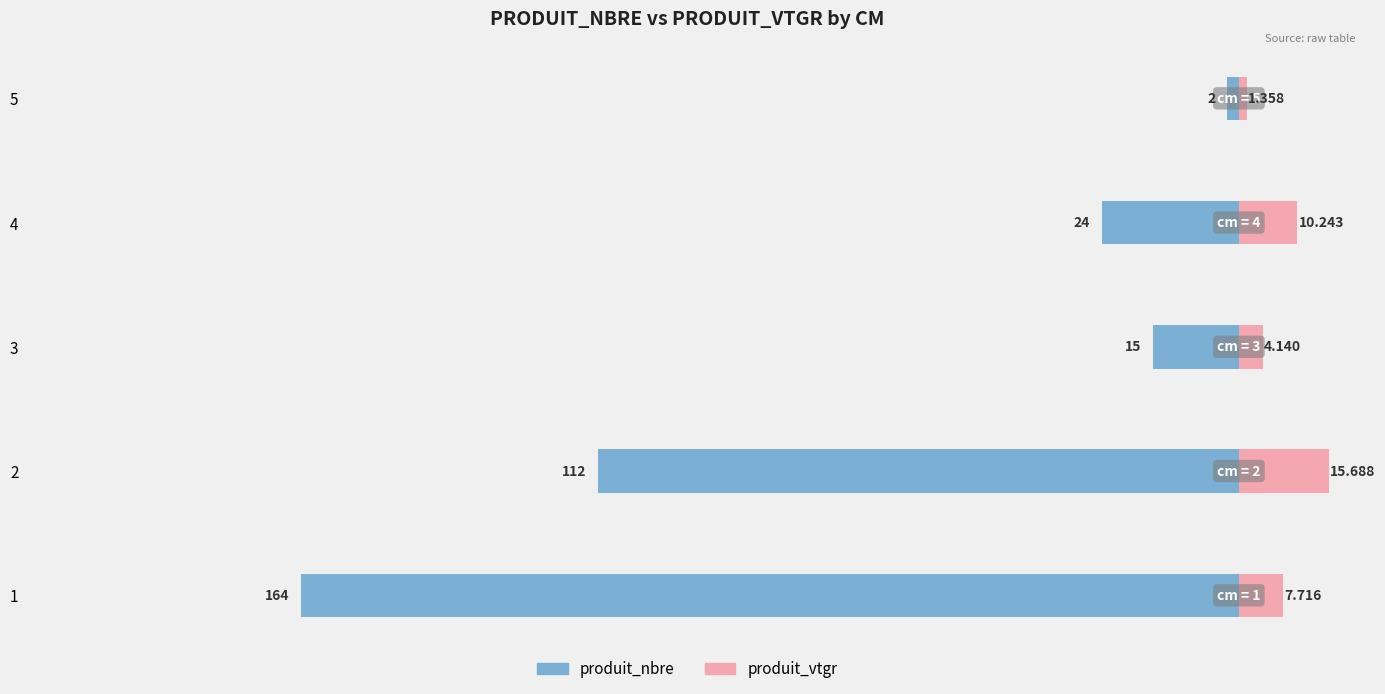

Which series has the largest range (max minus min)?

produit_nbre